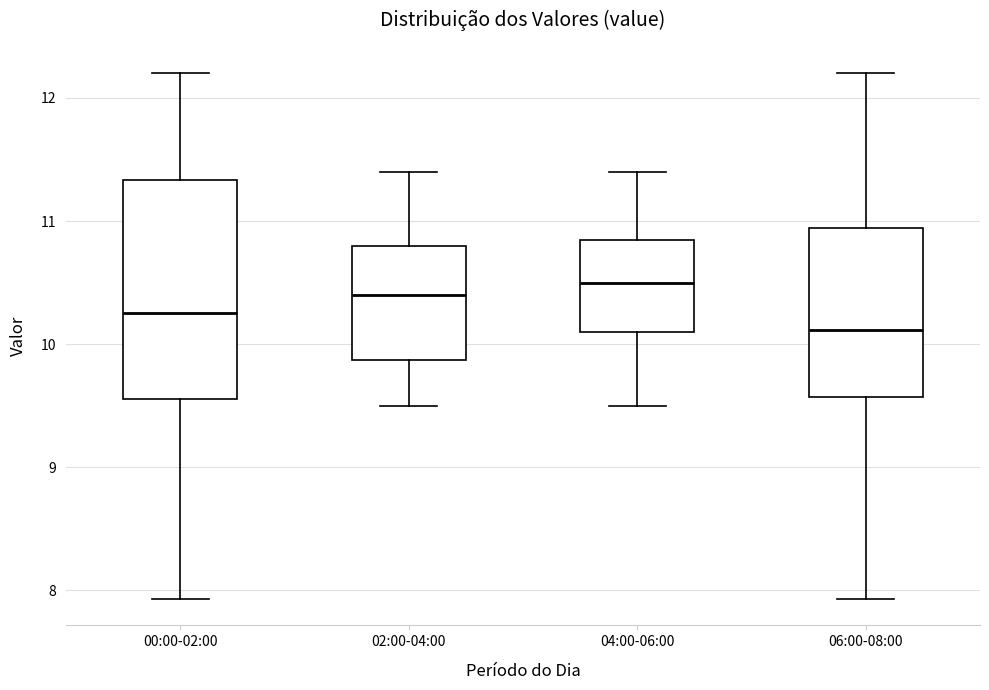

Comparing the boxes themselves (not the whiskers), which one is the tallest?

00:00-02:00